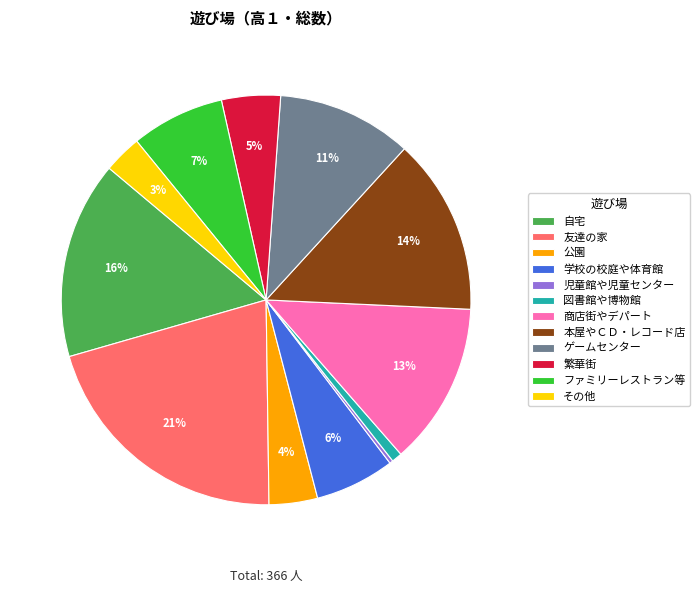

To the nearest percent, what is the combined percentage of 公園 and ファミリーレストラン等?

11%